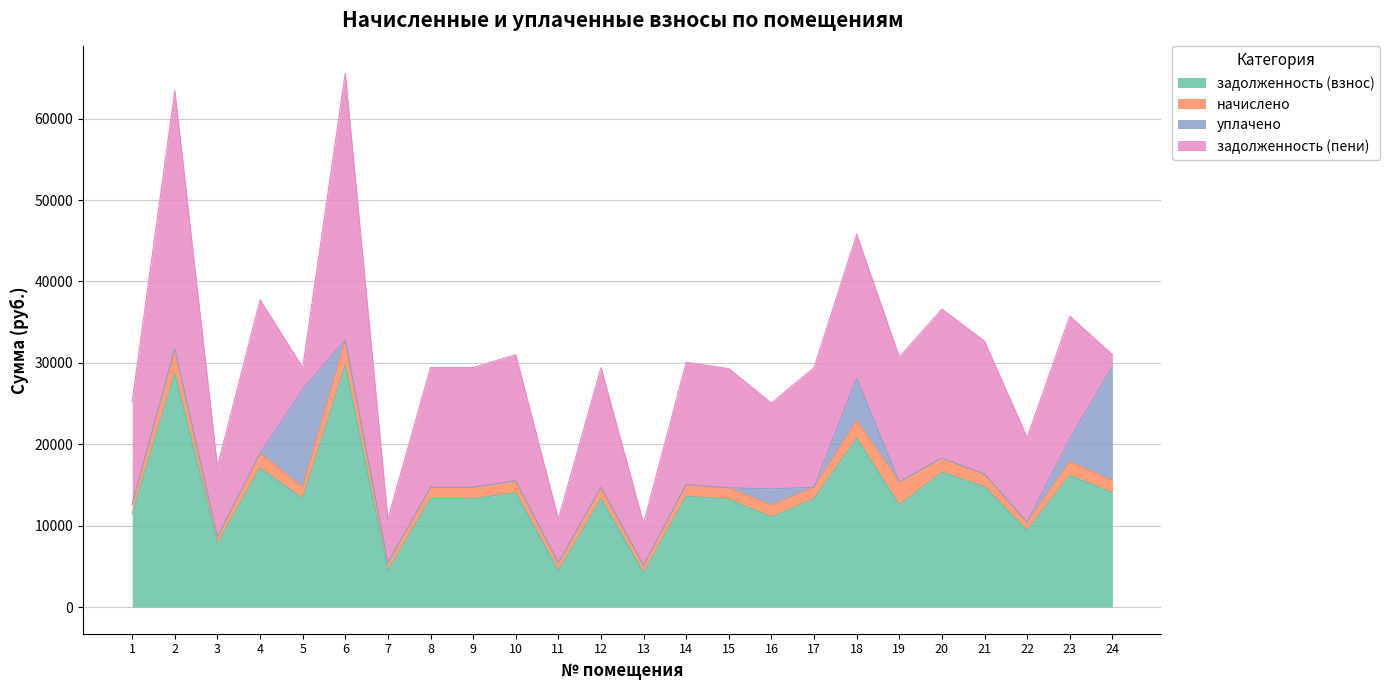

How many lines are shown in the chart?

4